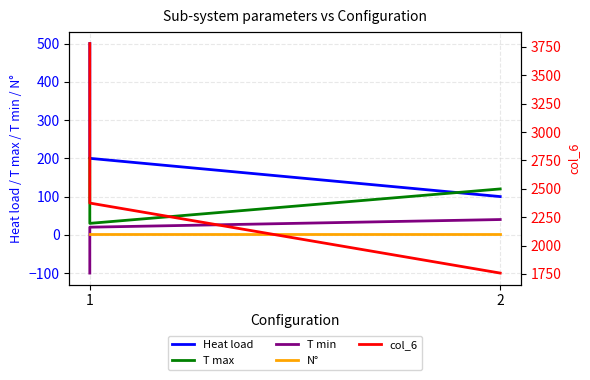

At how many categories does at least one series exceed 1204?

3